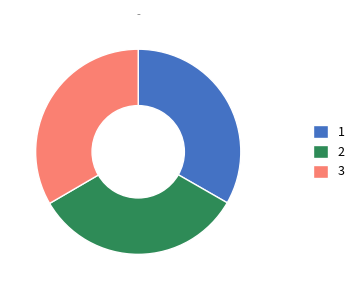

Combined, do 2 and 3 account for over 50%?

Yes